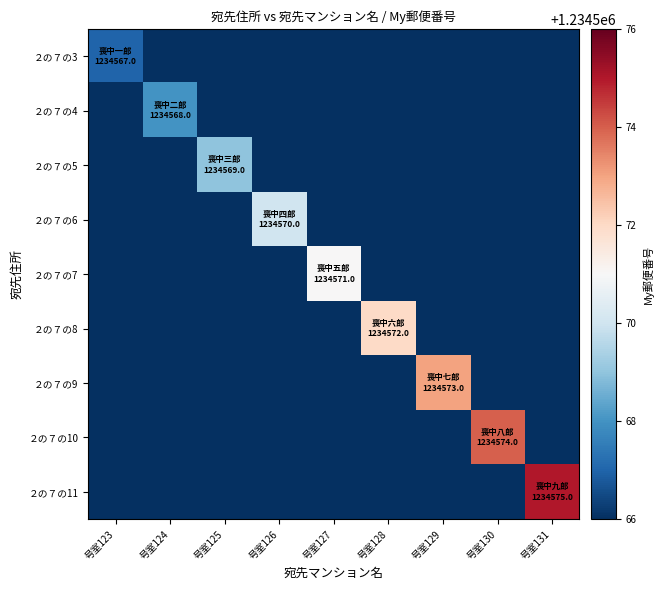

What is the total value across all series at 号室129?

1234573